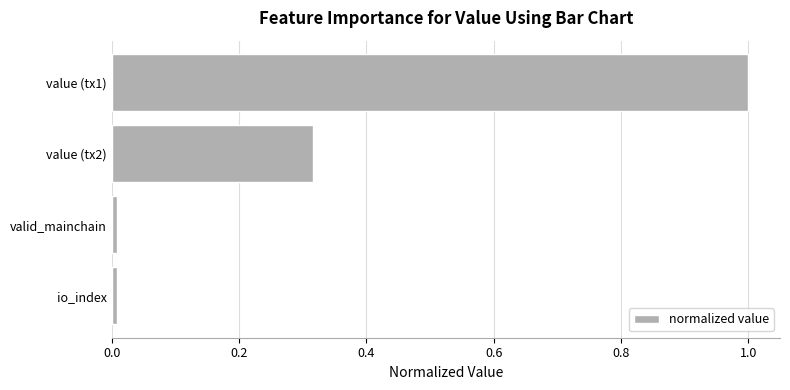

True or false: the data shows 1.0 at value (tx1).

True